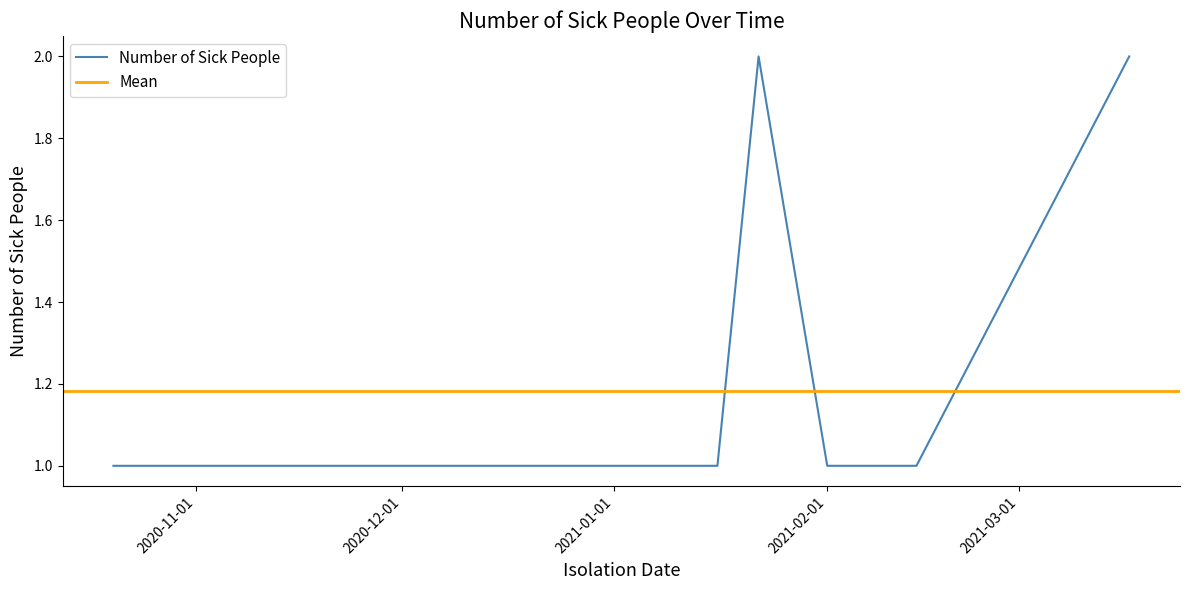

What is the difference between the maximum and minimum values?

1